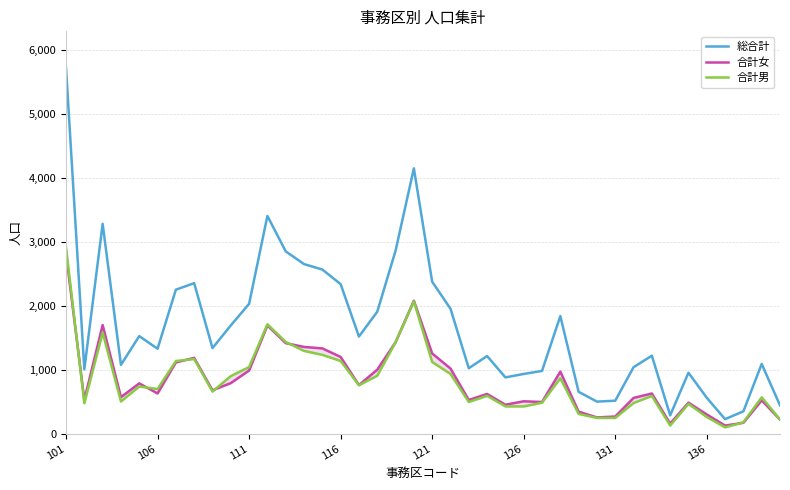

Where does the 総合計 series first go above 1338?

101